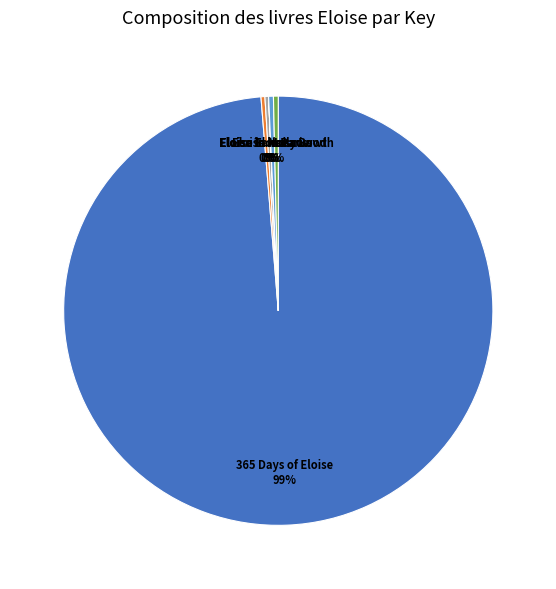

To the nearest percent, what is the average slice percentage?

17%